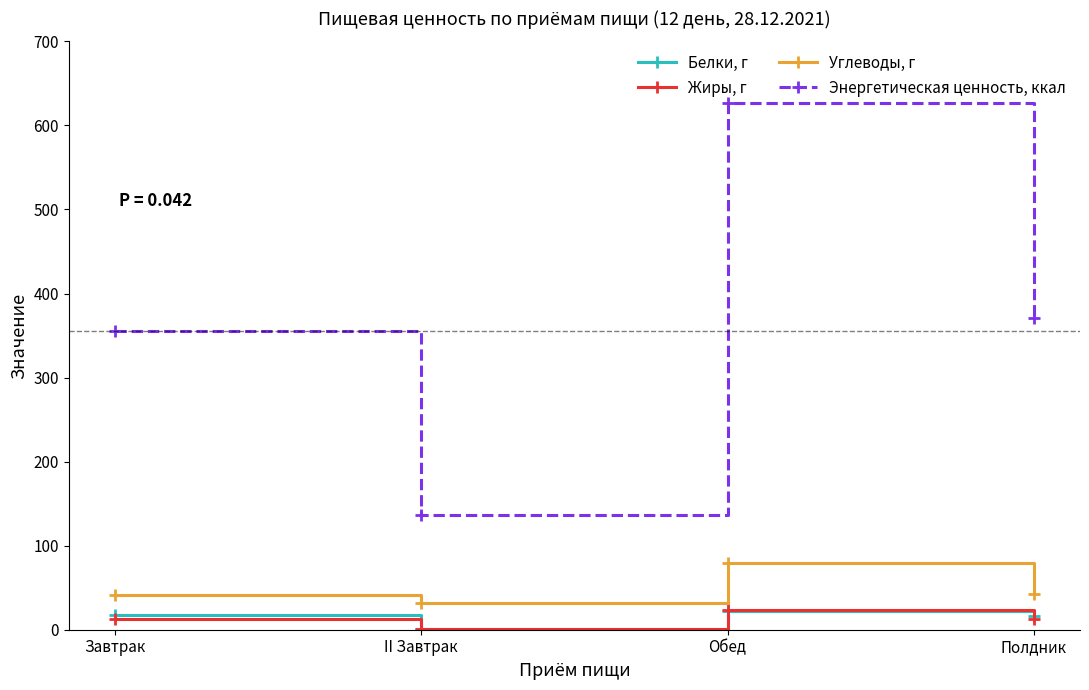

At which category does Углеводы, г reach its first local valley?

II Завтрак